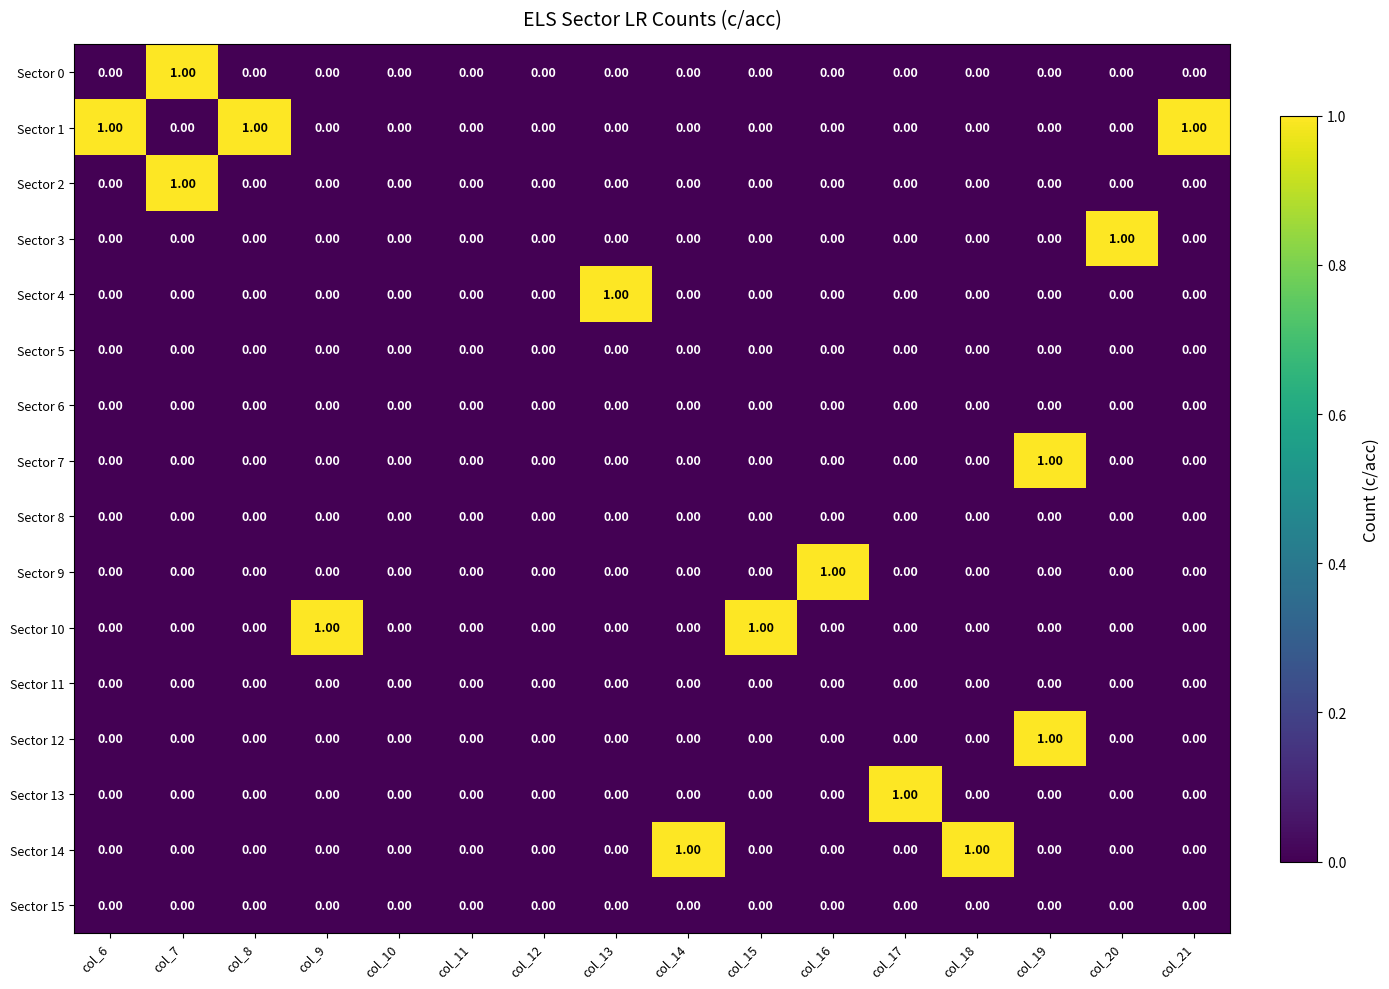

Which series has the largest total across all categories?

Sector 1